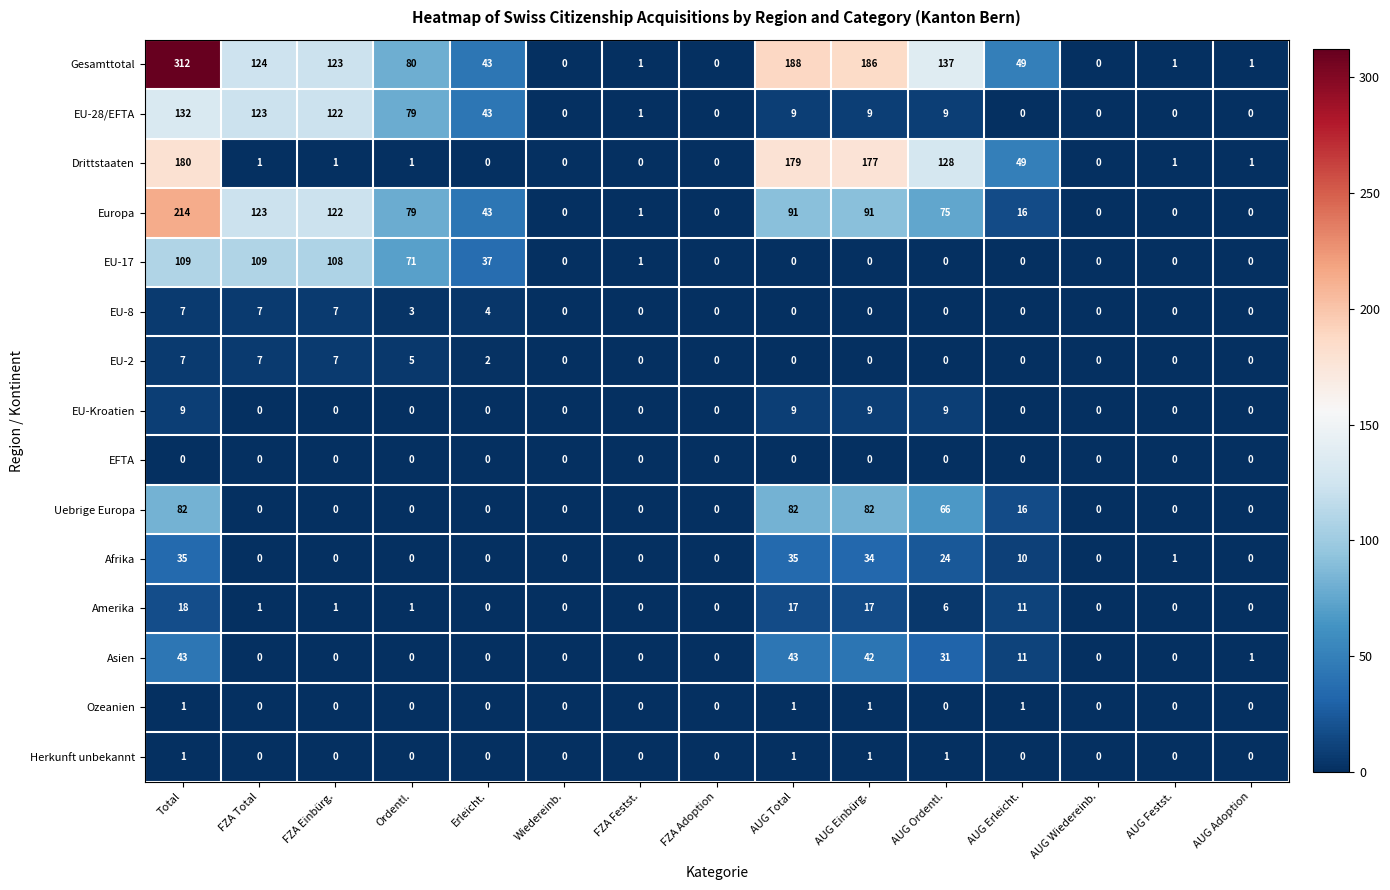

The Ozeanien series shows 1 at AUG Erleicht.. True or false?

True